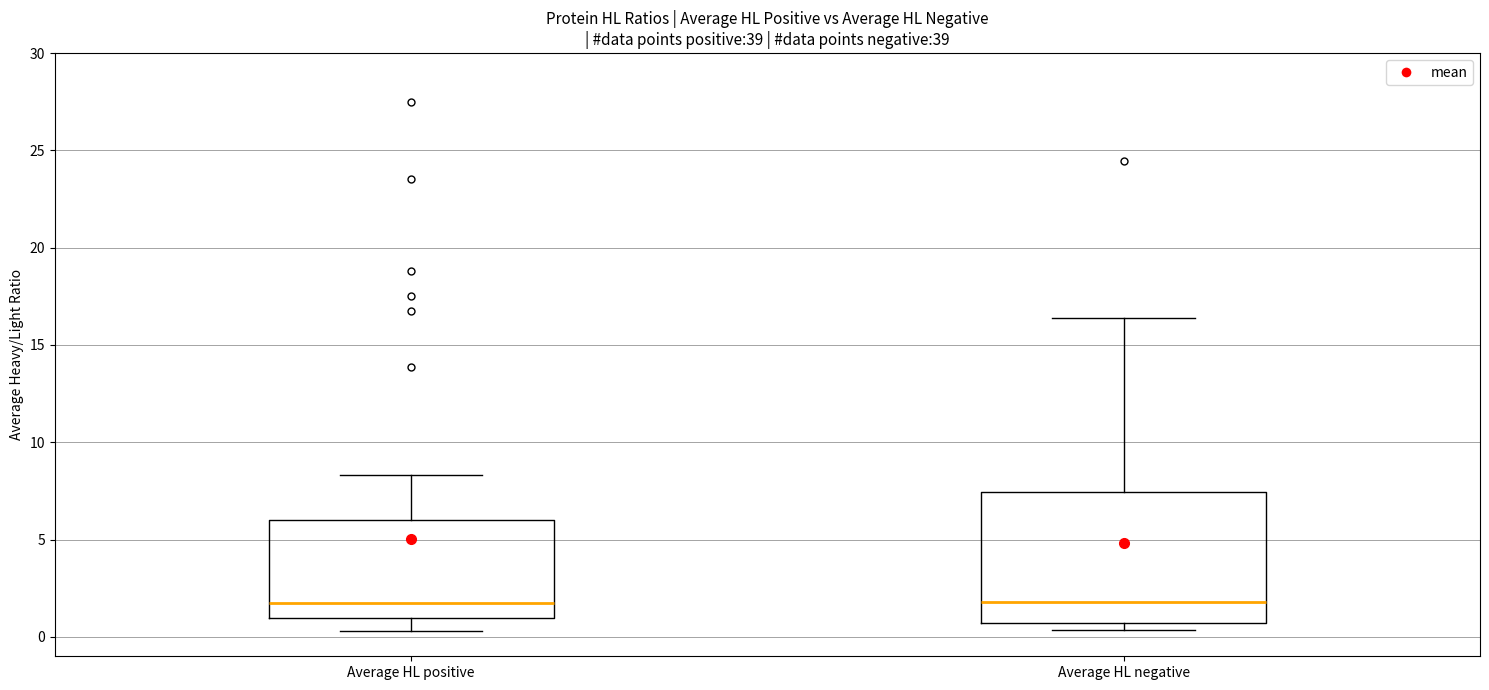

Reading left to right, transcribe this box plot: for each box, give where its median line is, the range the box spans, and where its two whiskers end, as read against the y-axis. The values are not printed on the chart, so give them approximately, as read against the axis.

Average HL positive: median 1.5, box 1.0 to 6.0, whiskers 0.5 to 8.5
Average HL negative: median 2.0, box 0.5 to 7.5, whiskers 0.5 (just below the box's lower edge) to 16.5